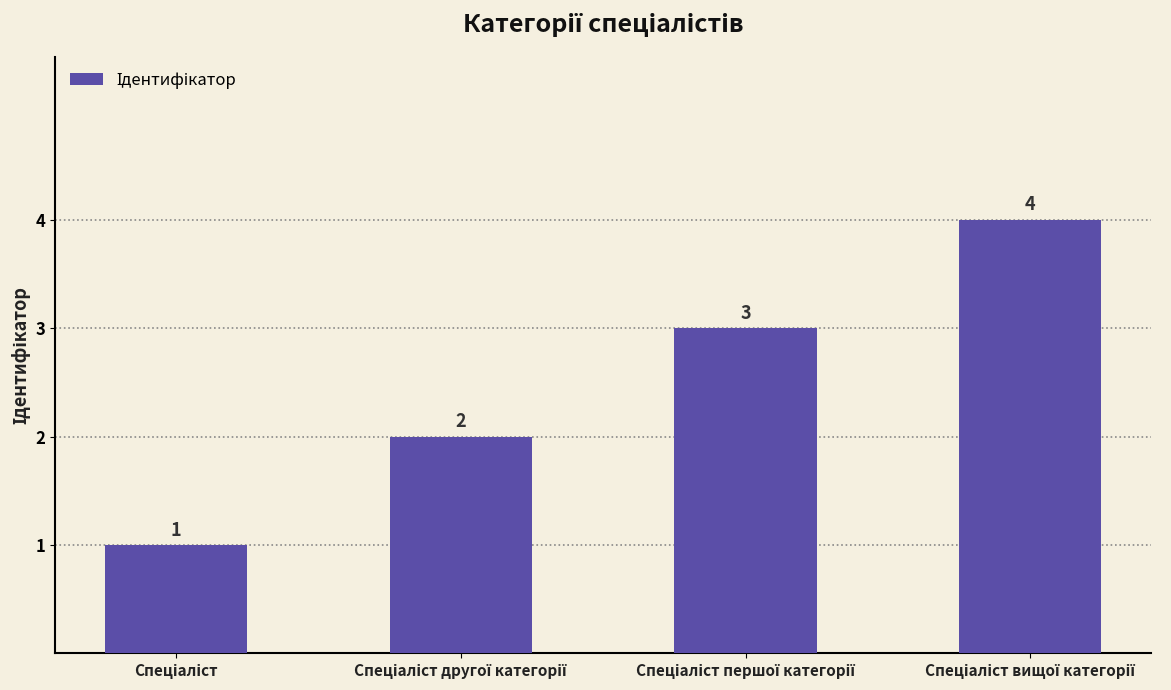

What is the value of the 2nd bar from the left?

2